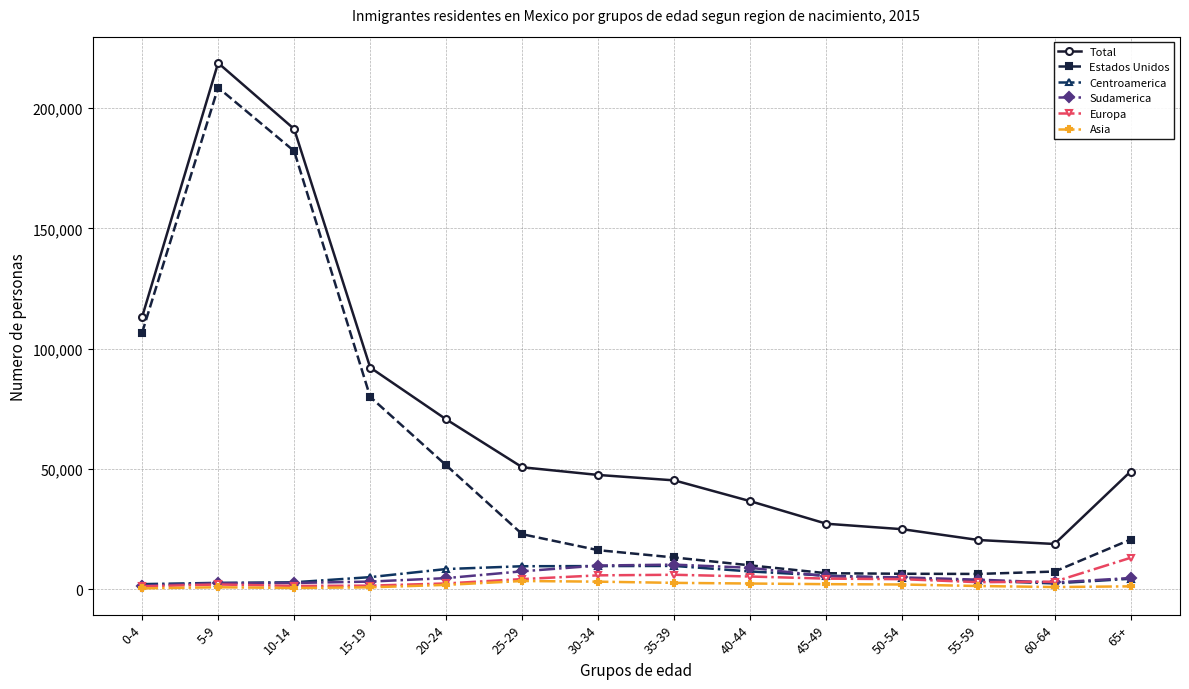

How many series are shown in this chart?

6